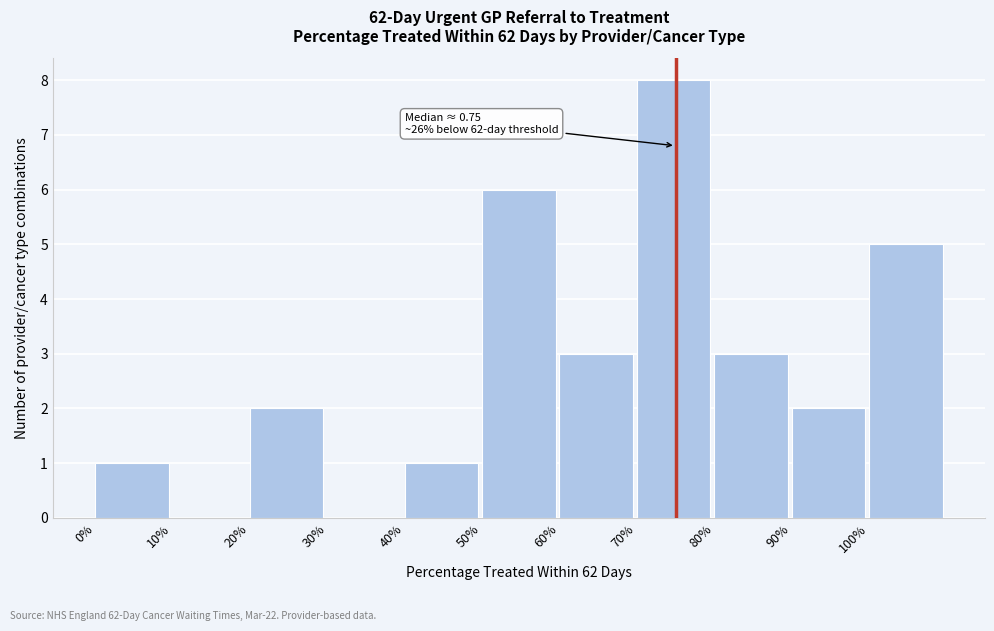

Reading left to right, what are all the values shown in this chart?

0%=1	10%=0	20%=2	30%=0	40%=1	50%=6	60%=3	70%=8	80%=3	90%=2	100%=5